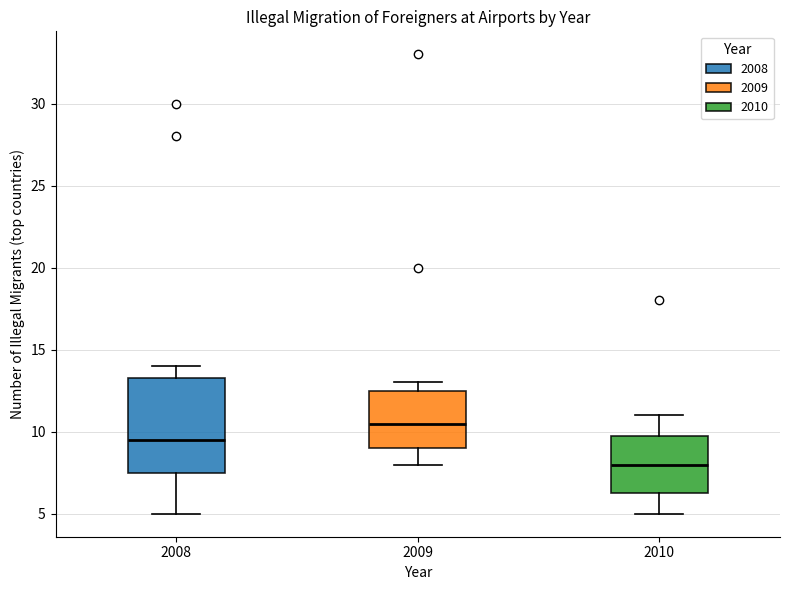

Reading left to right, read every box against the y-axis: the position of its median line, the range the box covers, and the ends of its whiskers. The values are not printed on the chart, so give them approximately, as read against the axis.

2008: median 9.5, box 7.5 to 13.5, whiskers 5.0 to 14.0
2009: median 10.5, box 9.0 to 12.5, whiskers 8.0 to 13.0
2010: median 8.0, box 6.5 to 10.0, whiskers 5.0 to 11.0